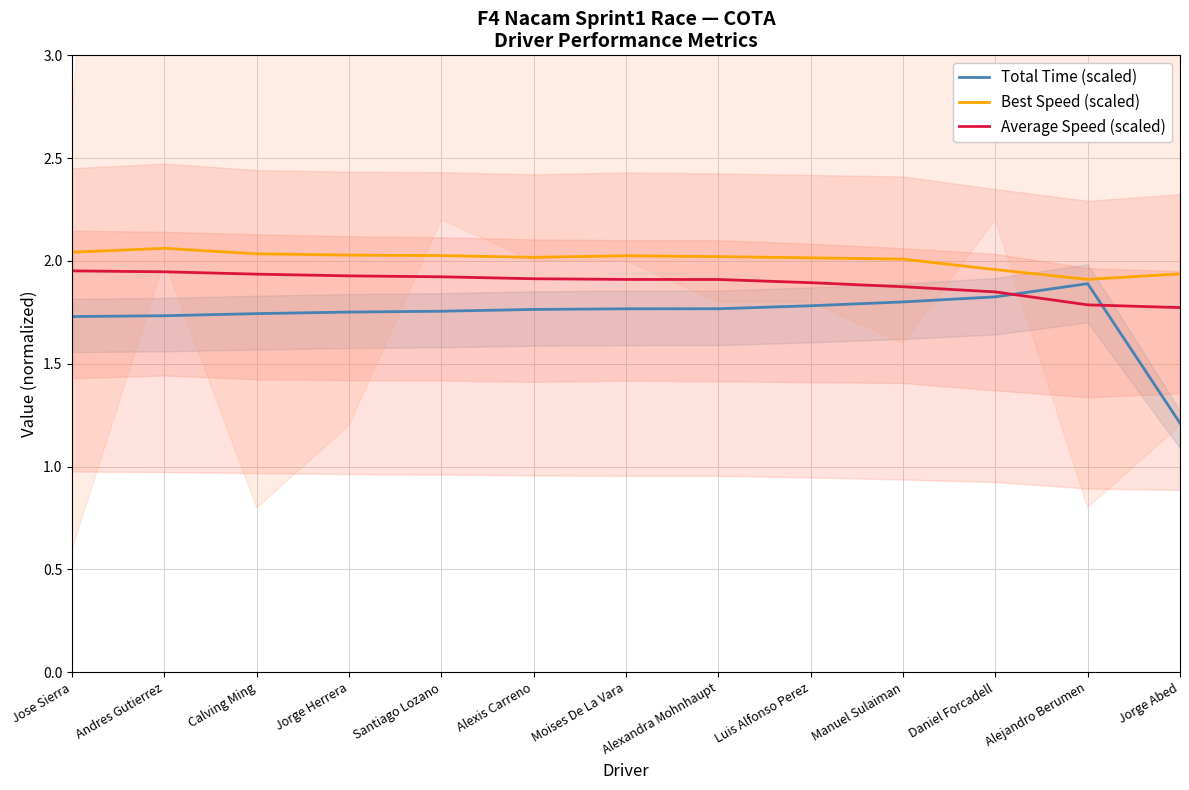

What is the difference between the Average Speed (scaled) values at Jose Sierra and Daniel Forcadell?

0.1